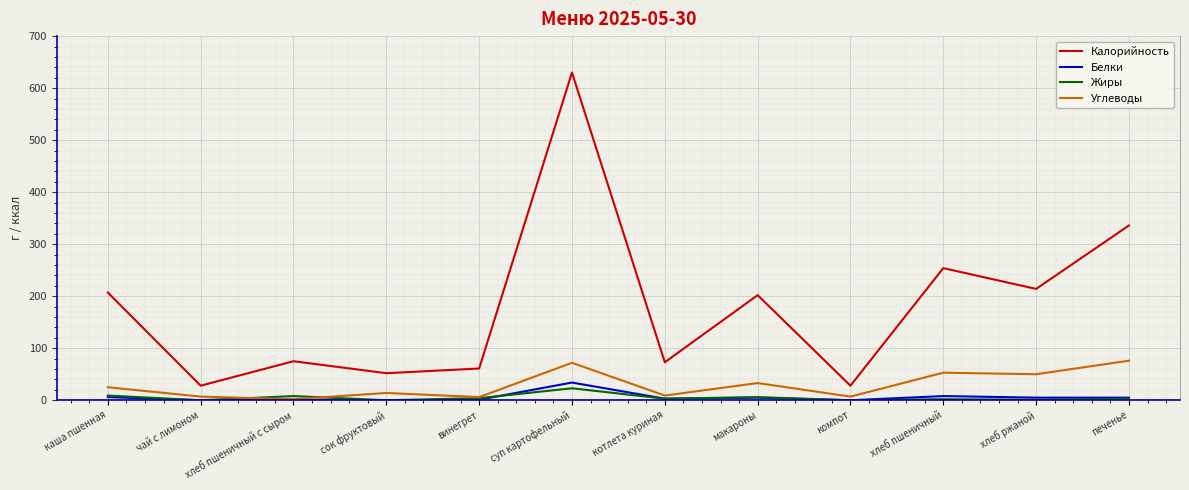

What is the average value of the Жиры series?

5